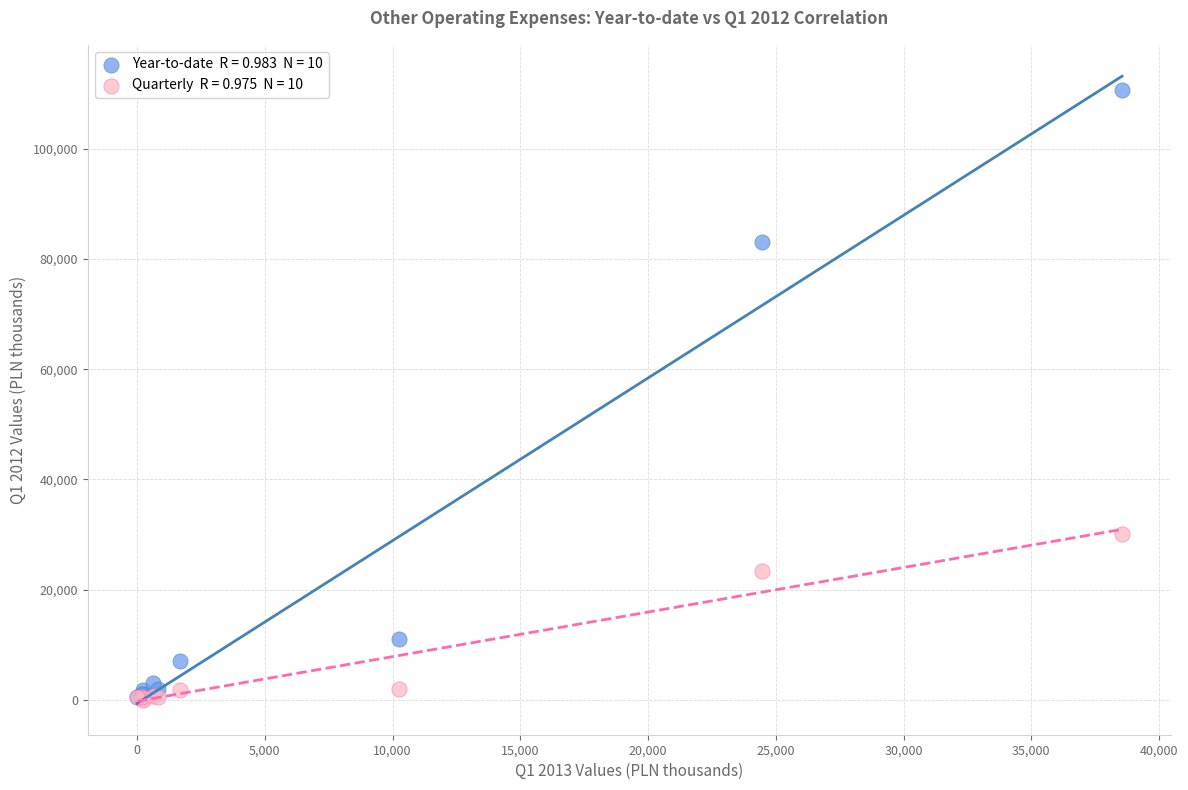

Across all series, what Y value is closest to 55396?

30053